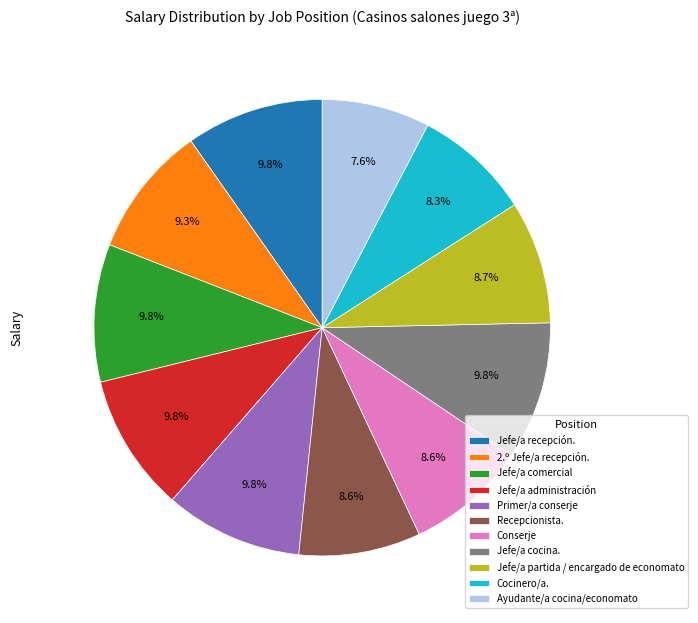

Is there a majority slice in this chart?

No